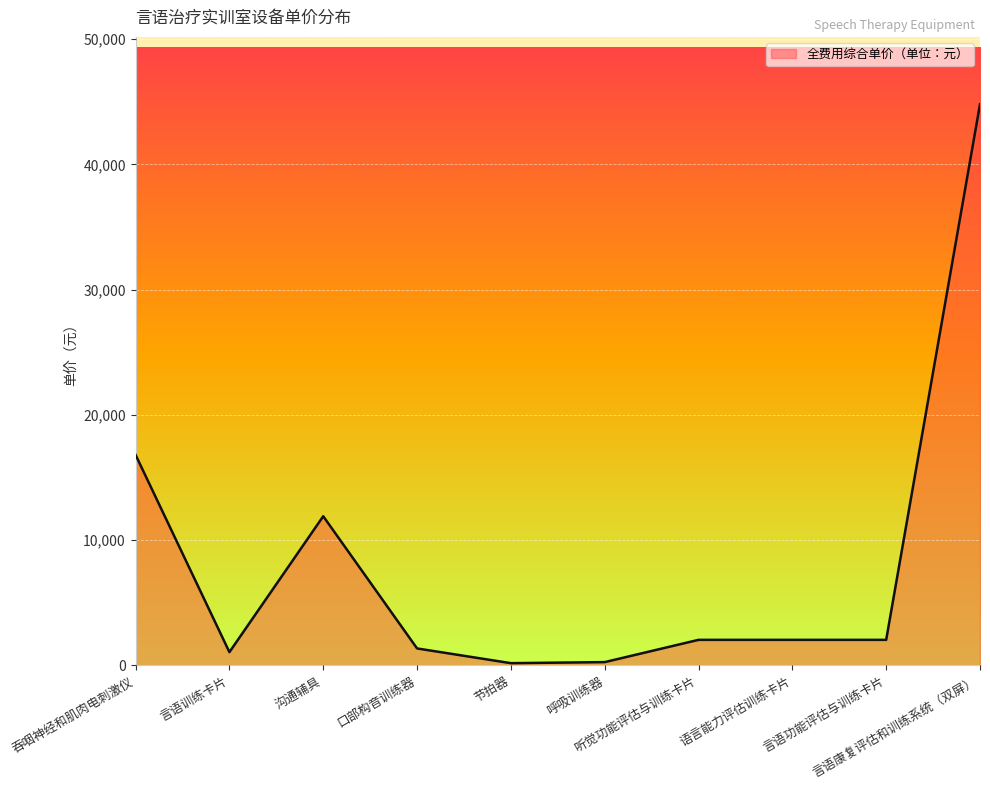

What is the minimum value shown in the chart?

168